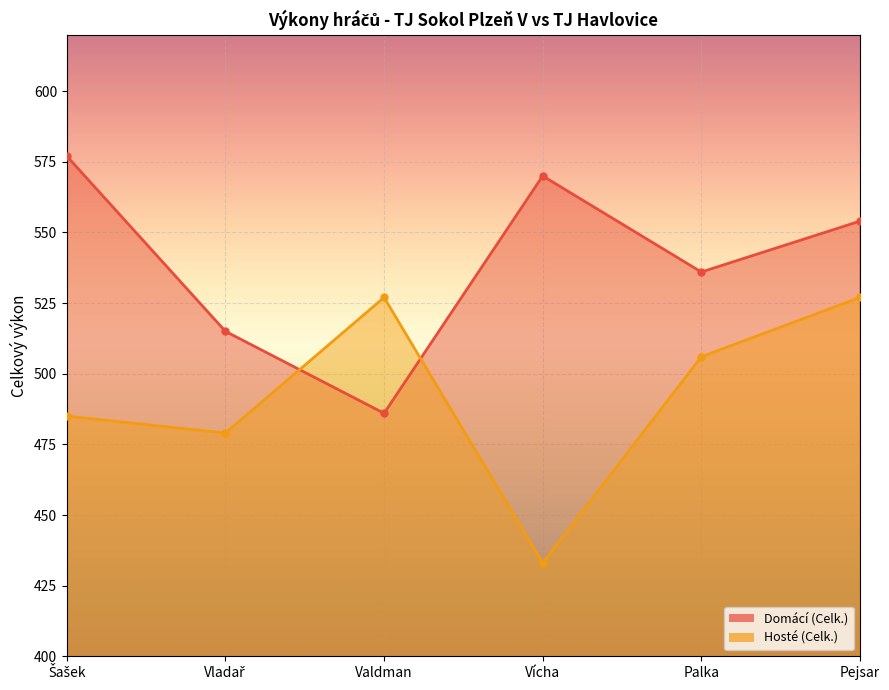

The value of Domácí (Celk.) at Palka is 925. True or false?

False